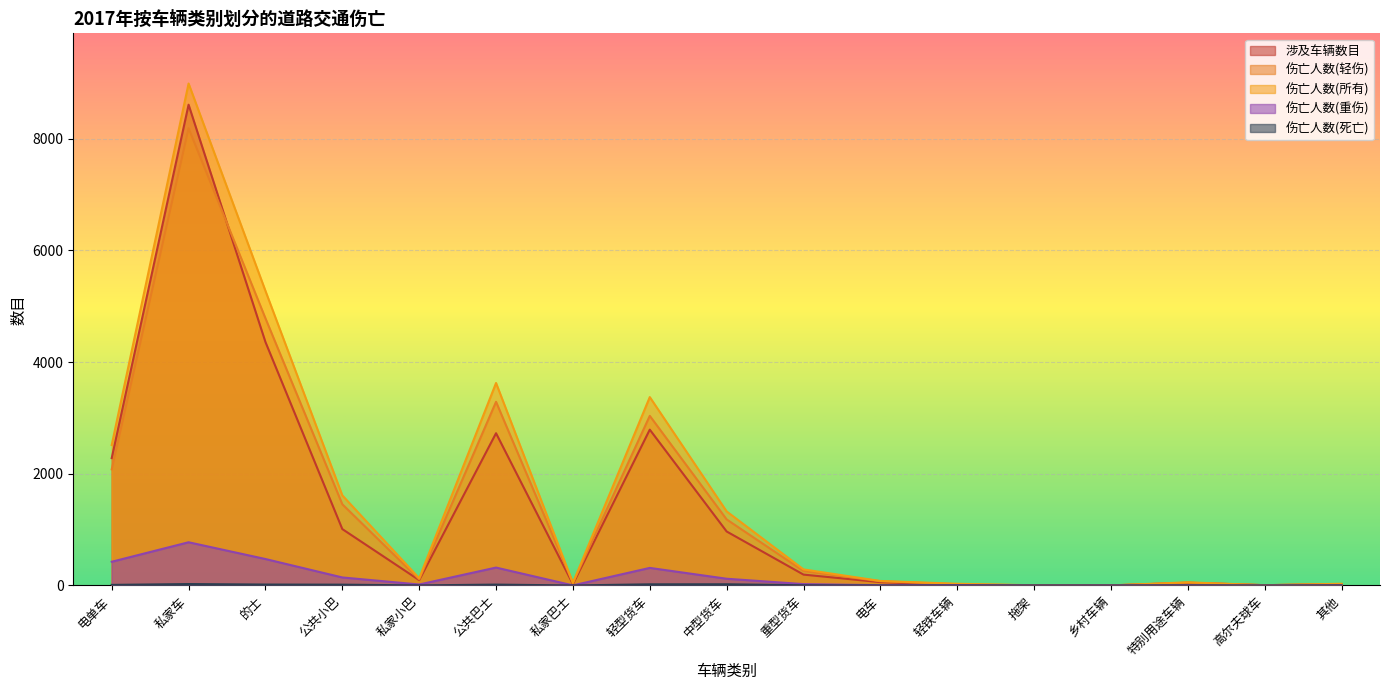

Which has a higher value, 私家小巴 or 中型货车?

中型货车